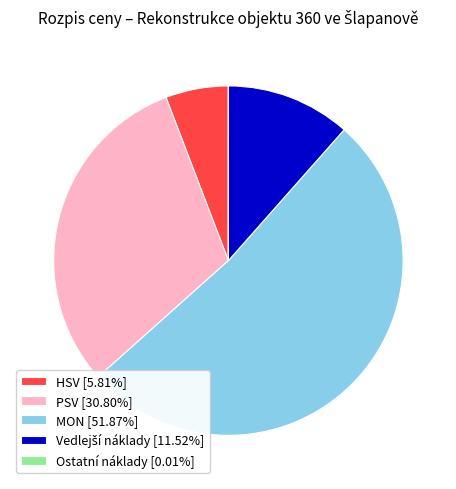

Does MON [51.87%] represent more than half of the total?

Yes